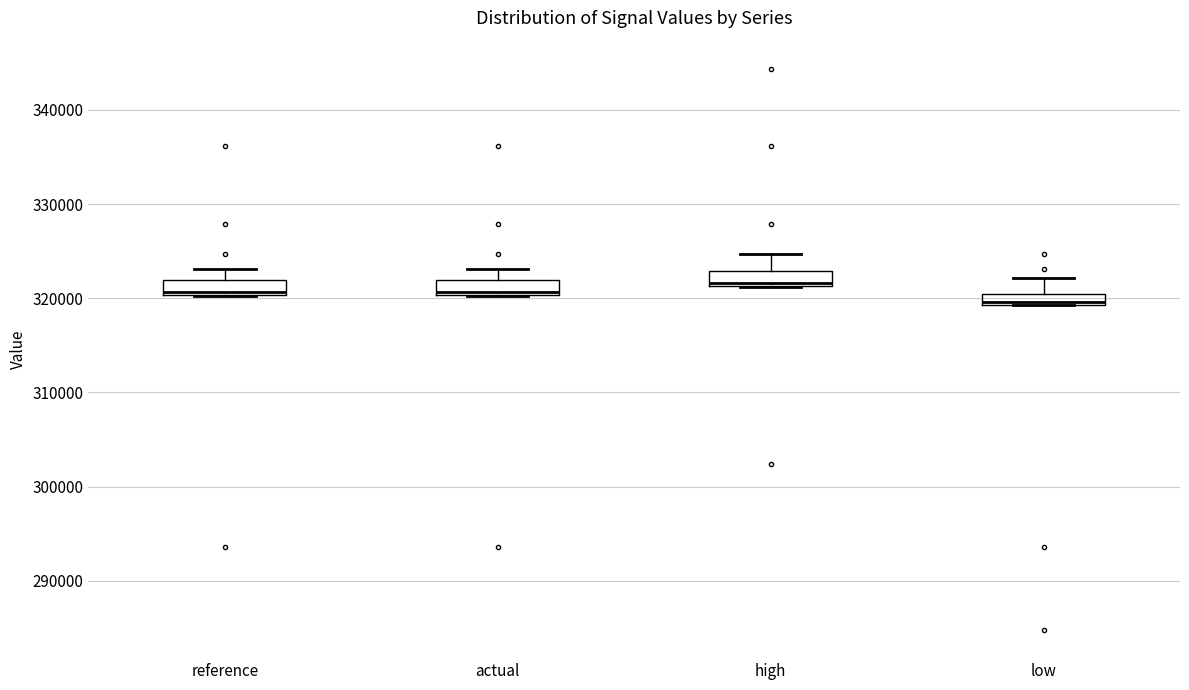

Where is the lower edge of the box for actual on the y-axis? The values are not printed on the chart, so give them approximately, as read against the axis.

320000